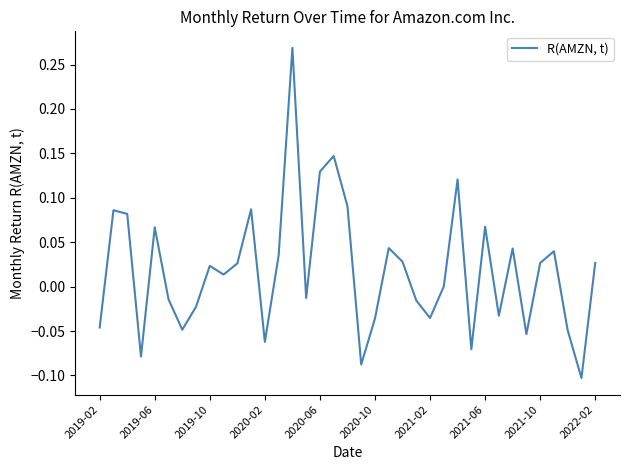

What is the difference between the maximum and minimum values?

0.4